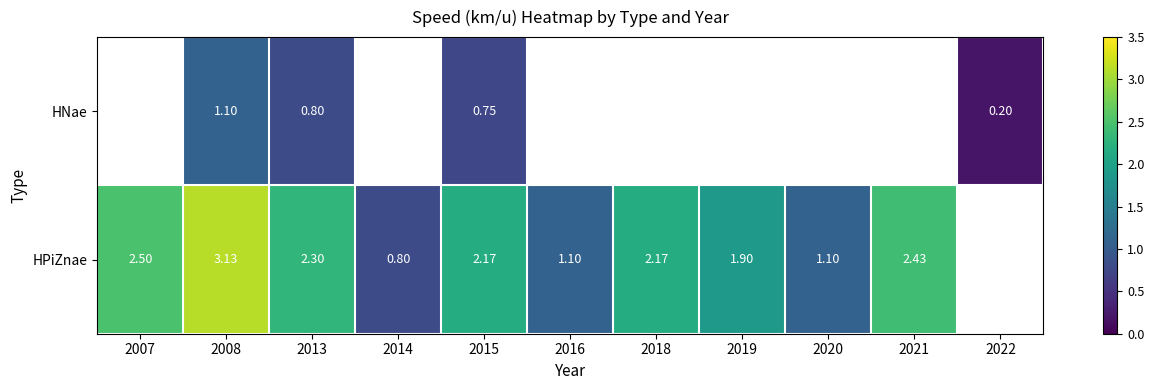

At which category is the sum across all series the highest?

2008